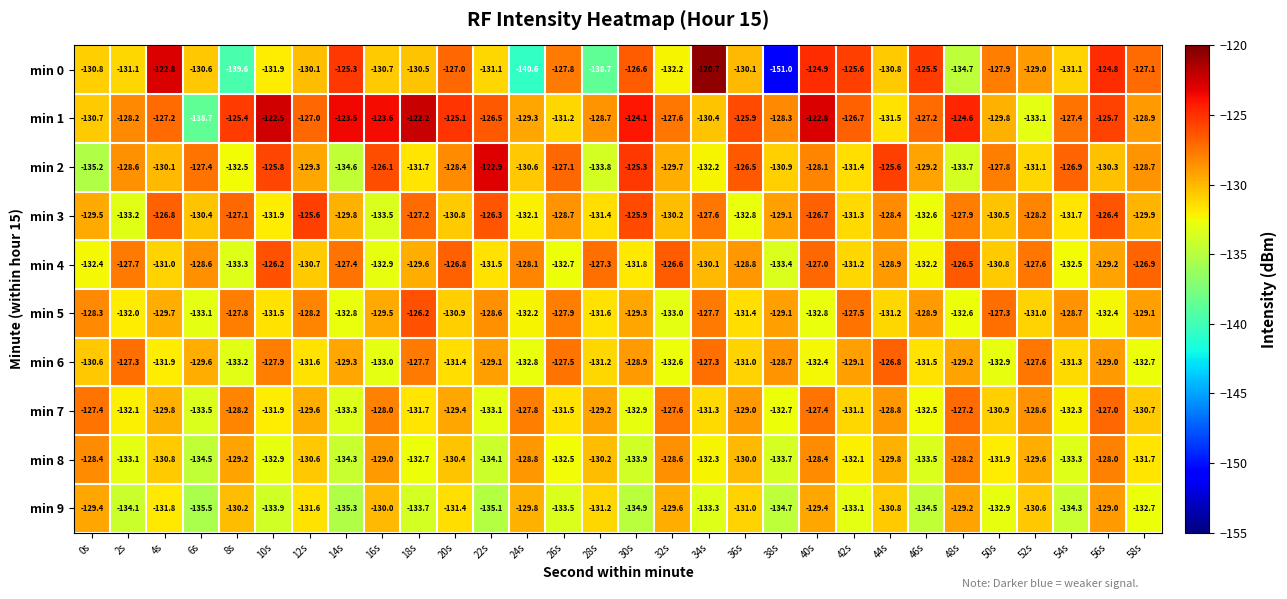

What is the approximate value of min 3 at 8s?

-127.1